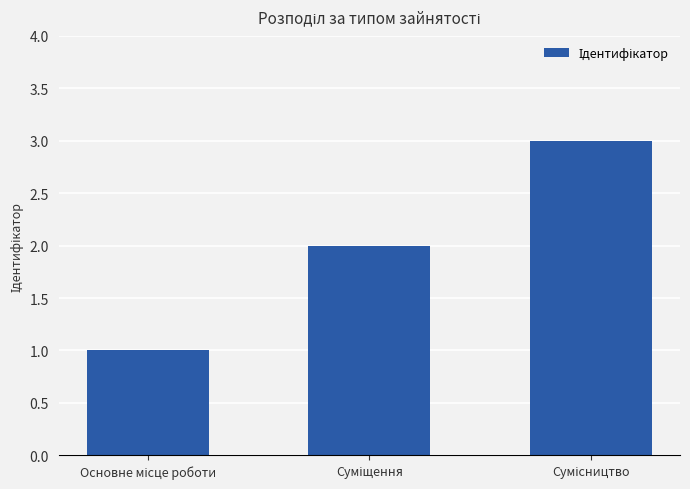

Does the chart contain any negative values?

No